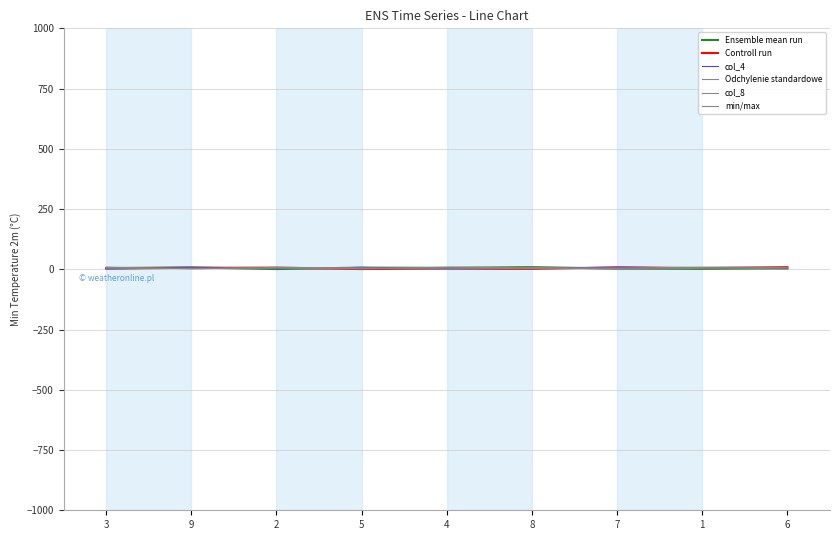

What are all the series names shown in the legend?

Ensemble mean run, Controll run, col_4, Odchylenie standardowe, col_8, min/max